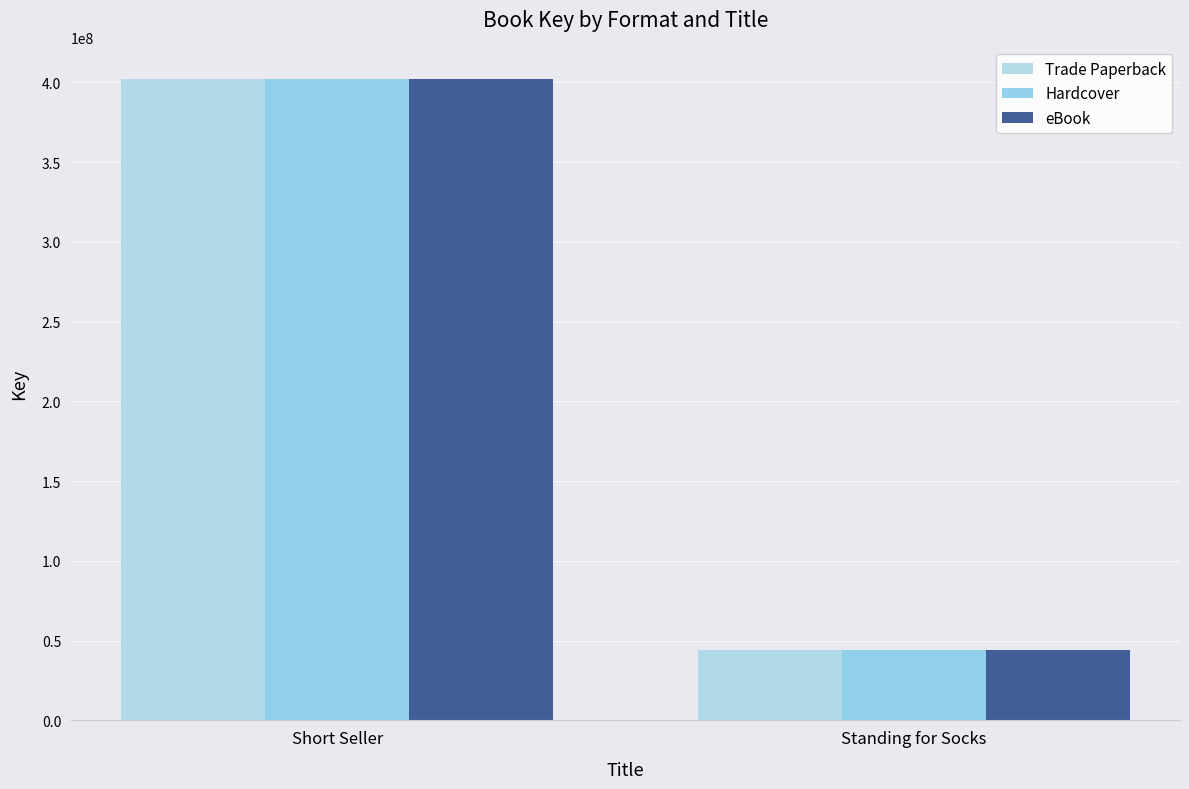

What is the sum of the eBook values at Short Seller and Standing for Socks?

446333447